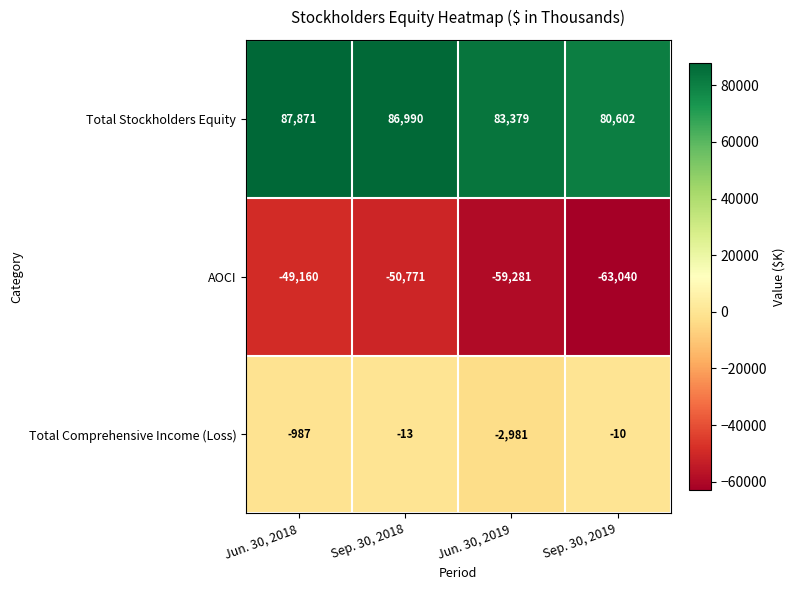

The value of Total Comprehensive Income (Loss) at Sep. 30, 2018 is -9. True or false?

False